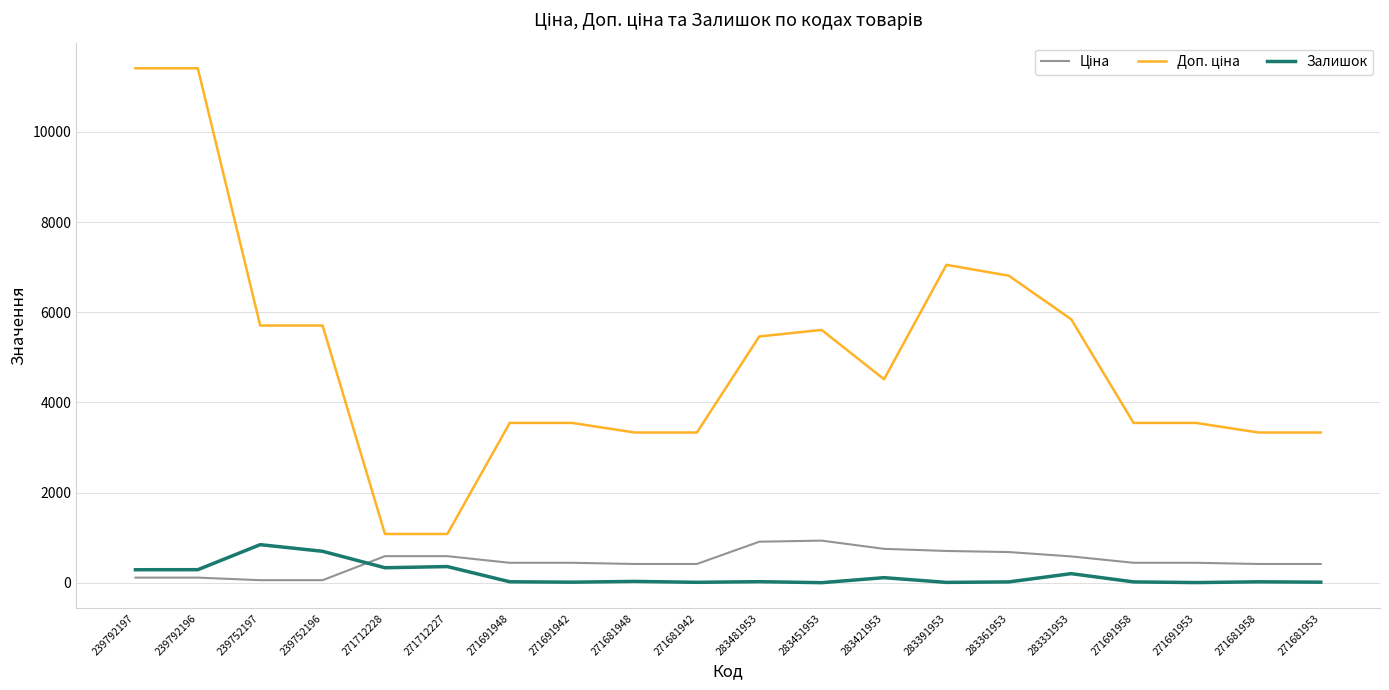

What is the greatest value displayed?

11410.0